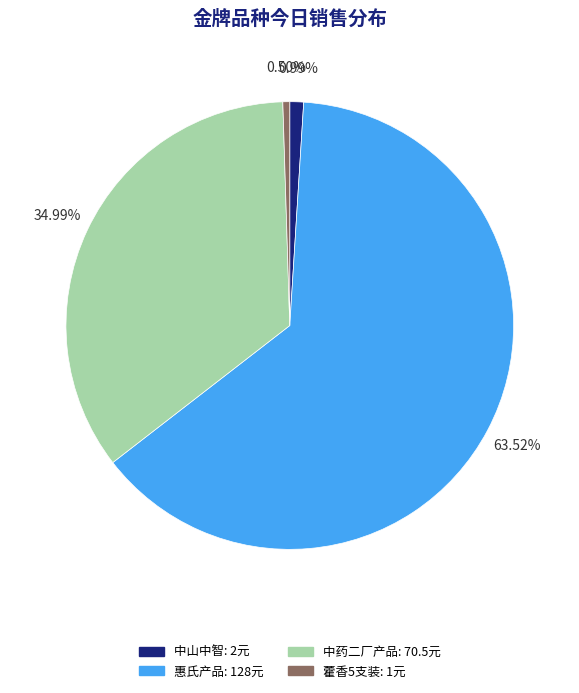

Does any single category account for the majority?

Yes